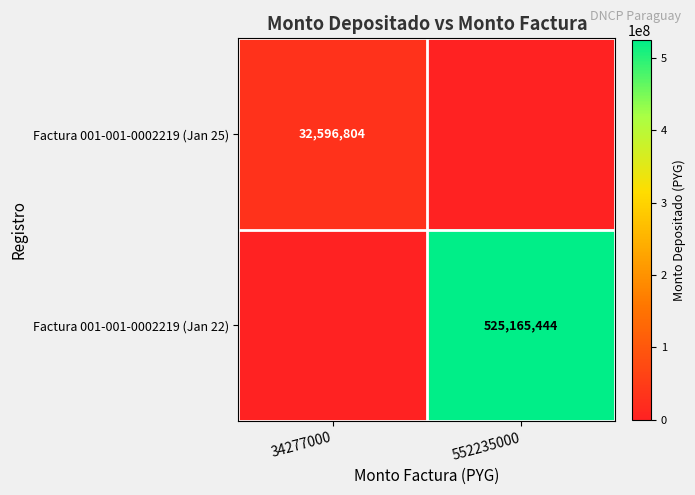

The Factura 001-001-0002219 (Jan 22) series shows 525165444 at 552235000. True or false?

True